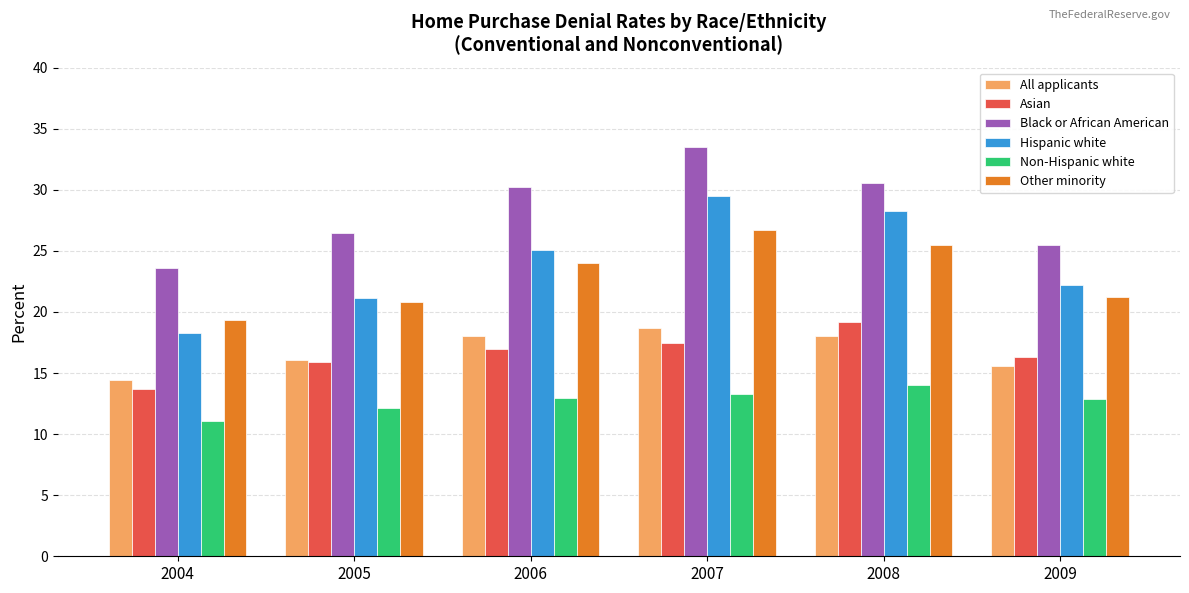

List the labels in order of Hispanic white value, smallest first.

2004, 2005, 2009, 2006, 2008, 2007